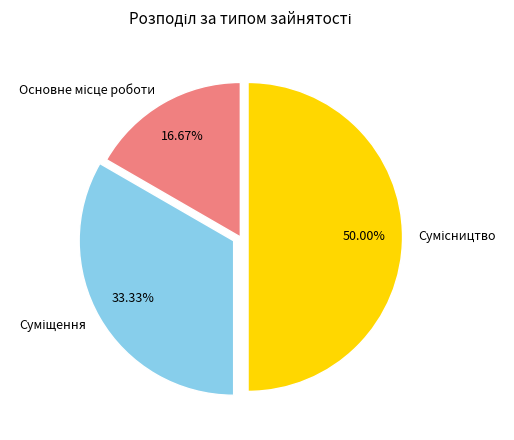

How many slices are in this pie chart?

3